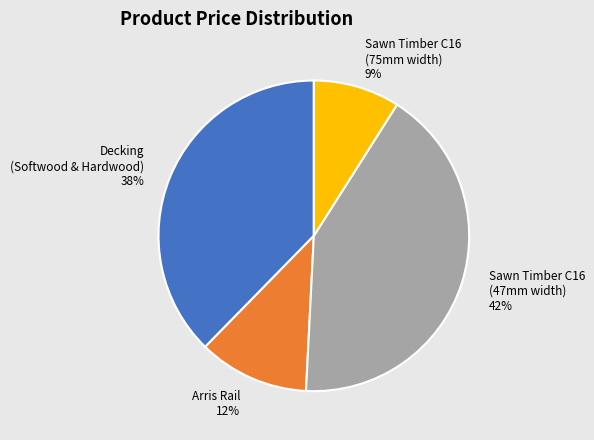

The Sawn Timber C16 (47mm width) slice represents 42% of the pie. True or false?

True